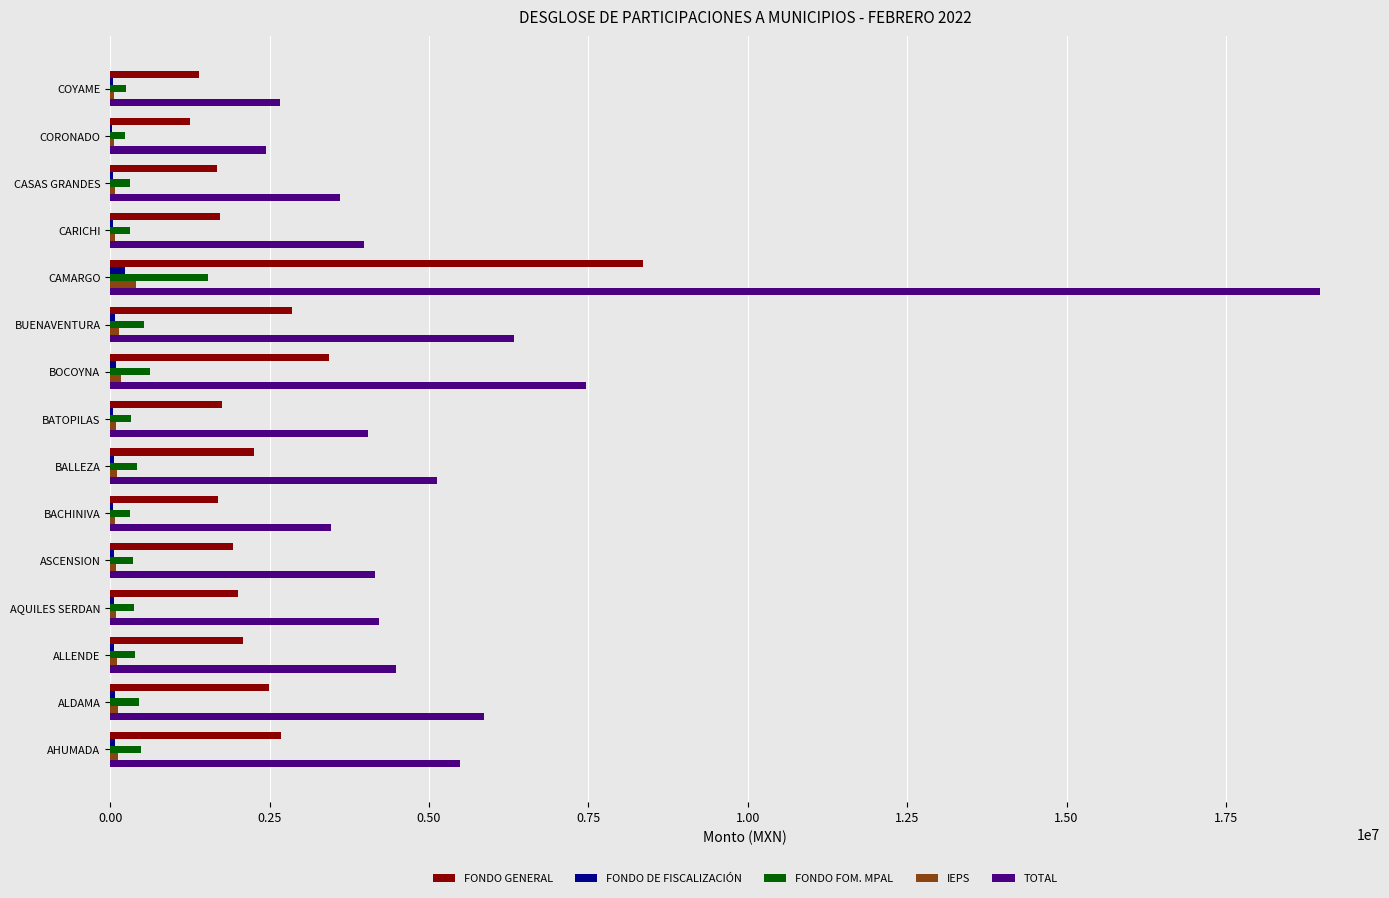

At which label does FONDO GENERAL reach its peak?

CAMARGO